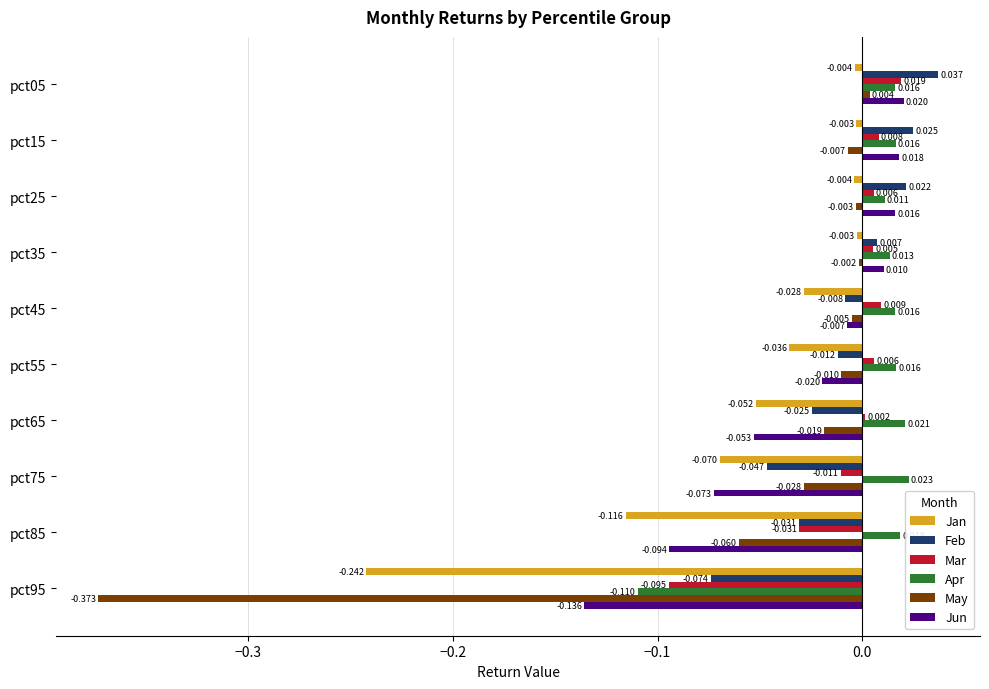

Which series changed the most between pct35 and pct55?

Jan